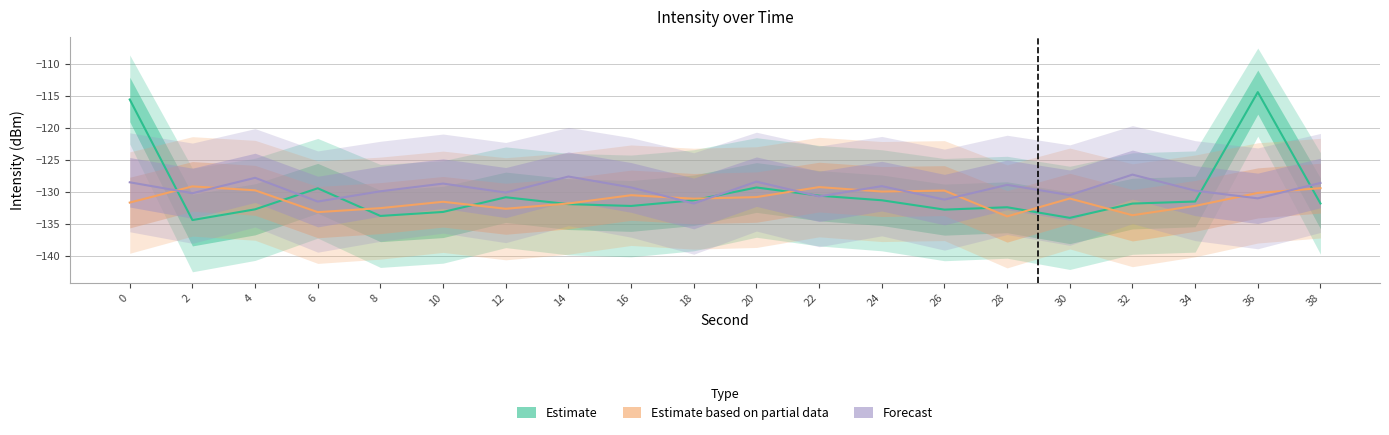

True or false: Forecast and Estimate based on partial data intersect in this chart.

True